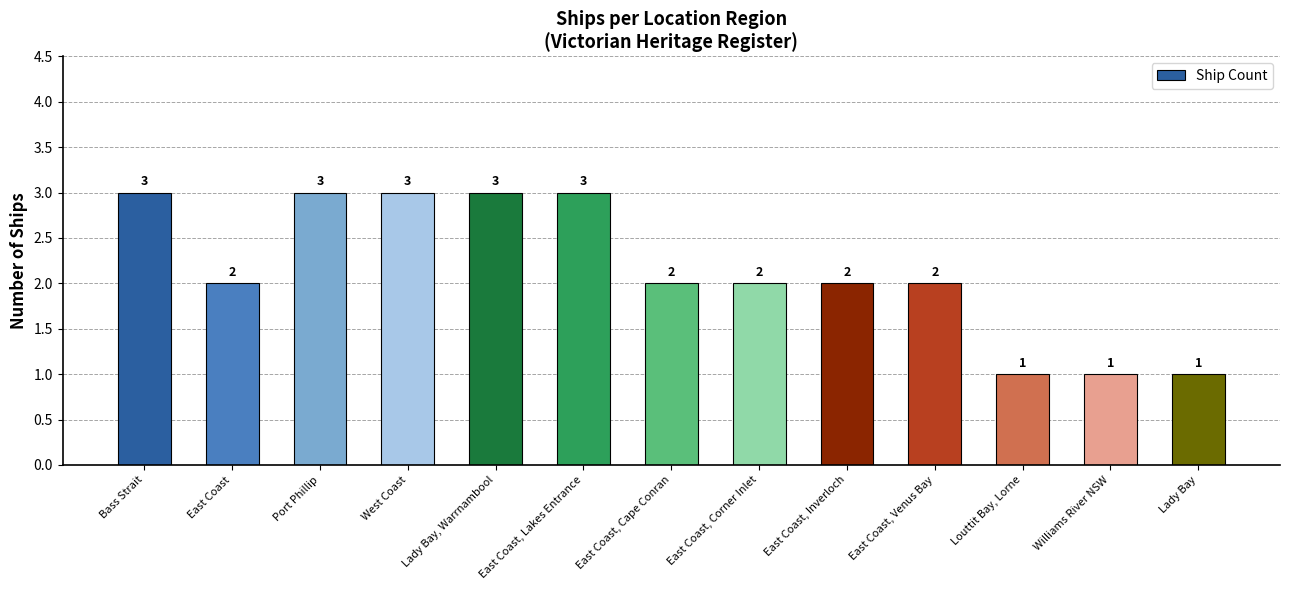

What is the difference between the maximum and minimum values?

2